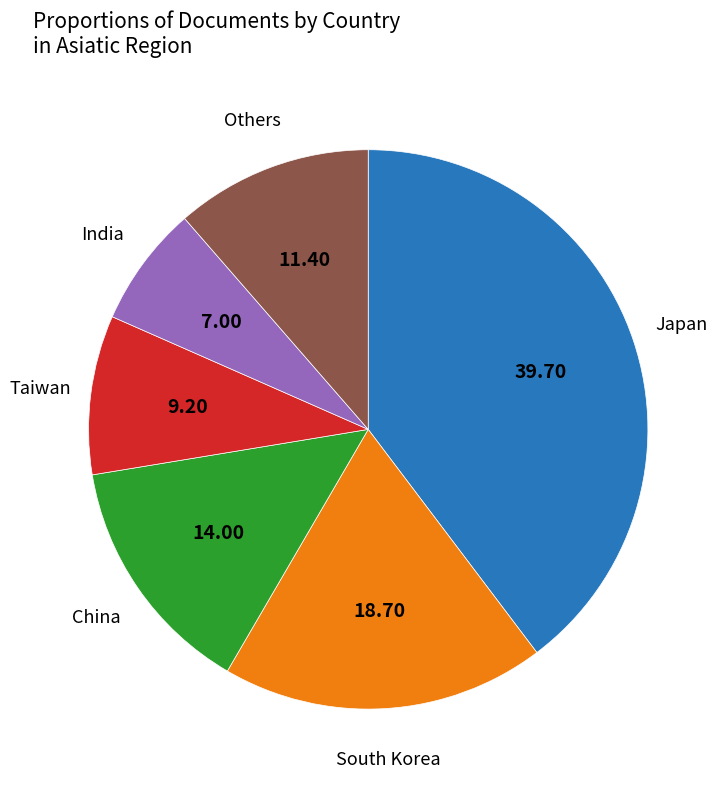

Is there a majority slice in this chart?

No